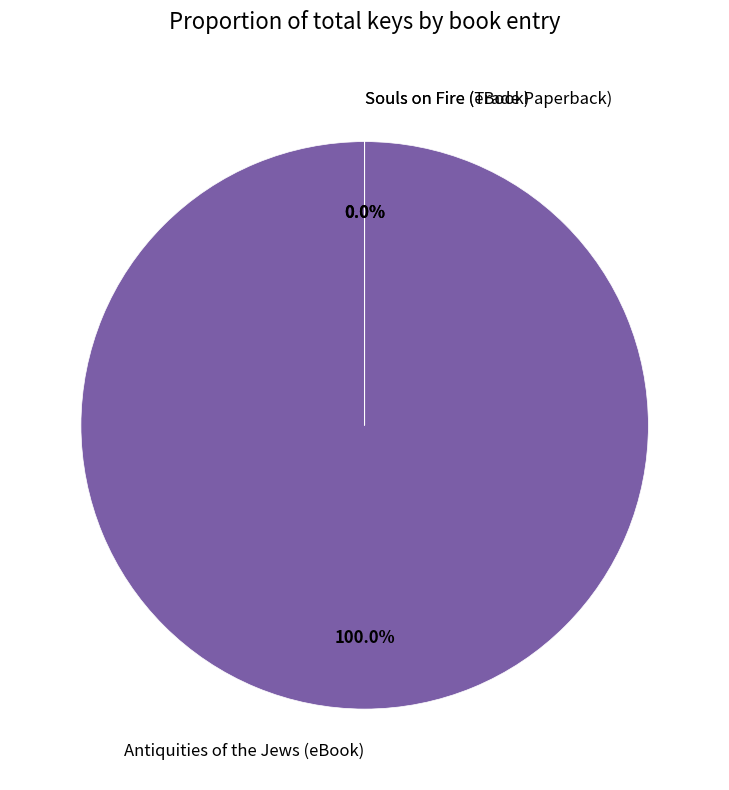

What portion of the pie excludes Souls on Fire (eBook)?

100.0%